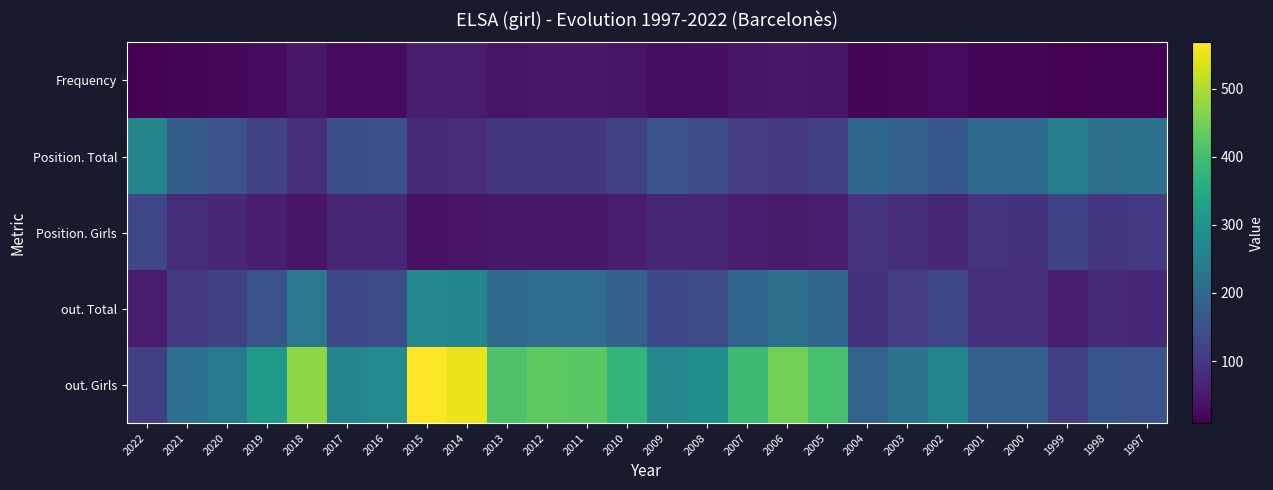

Reading right to left, list all the values displayed in this chart.

Frequency: 1997=13	1998=13	1999=10	2000=16	2001=16	2002=25	2003=22	2004=19	2005=42	2006=47	2007=42	2008=32	2009=29	2010=40	2011=45	2012=44	2013=40	2014=53	2015=55	2016=27	2017=25	2018=44	2019=28	2020=20	2021=18	2022=9
Position. Total: 1997=217	1998=215	1999=251	2000=199	2001=201	2002=161	2003=180	2004=198	2005=112	2006=104	2007=107	2008=140	2009=156	2010=116	2011=97	2012=99	2013=100	2014=79	2015=75	2016=145	2017=143	2018=87	2019=124	2020=152	2021=174	2022=264
Position. Girls: 1997=104	1998=98	1999=124	2000=91	2001=95	2002=72	2003=82	2004=94	2005=52	2006=49	2007=53	2008=66	2009=72	2010=53	2011=47	2012=47	2013=46	2014=38	2015=34	2016=68	2017=66	2018=42	2019=56	2020=71	2021=82	2022=129
out. Total: 1997=73	1998=76	1999=56	2000=87	2001=87	2002=128	2003=108	2004=90	2005=196	2006=216	2007=190	2008=138	2009=132	2010=181	2011=208	2012=209	2013=201	2014=266	2015=273	2016=136	2017=127	2018=233	2019=153	2020=115	2021=104	2022=54
out. Girls: 1997=152	1998=159	1999=115	2000=180	2001=178	2002=261	2003=222	2004=186	2005=405	2006=450	2007=393	2008=287	2009=272	2010=377	2011=426	2012=429	2013=412	2014=552	2015=568	2016=279	2017=264	2018=473	2019=313	2020=236	2021=214	2022=114